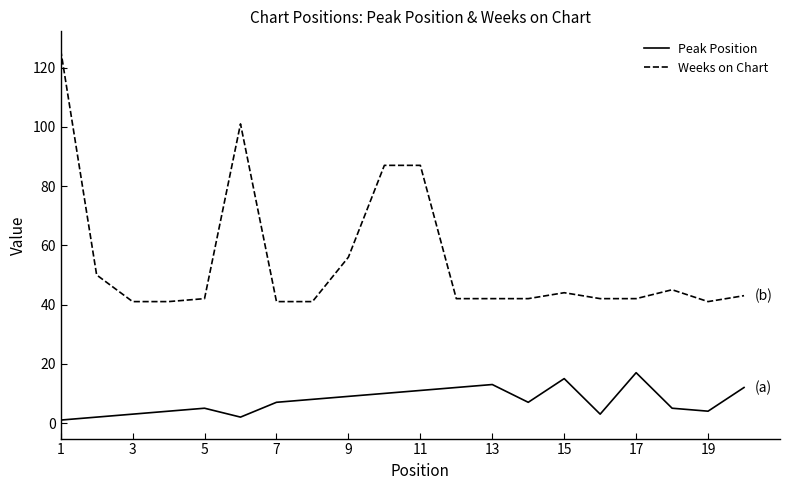

Which series has the largest total across all categories?

Weeks on Chart